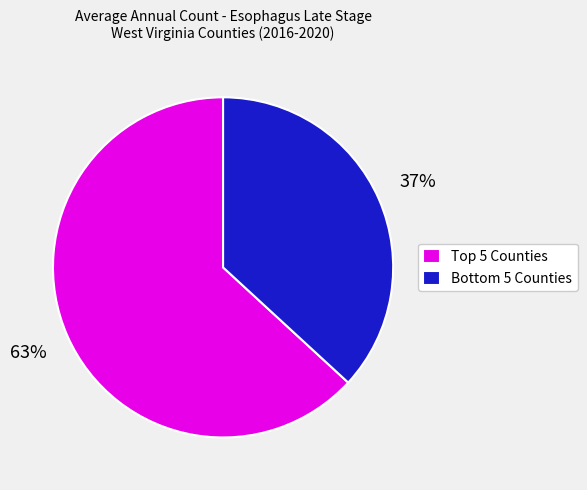

Which slice is the smallest?

Bottom 5 Counties